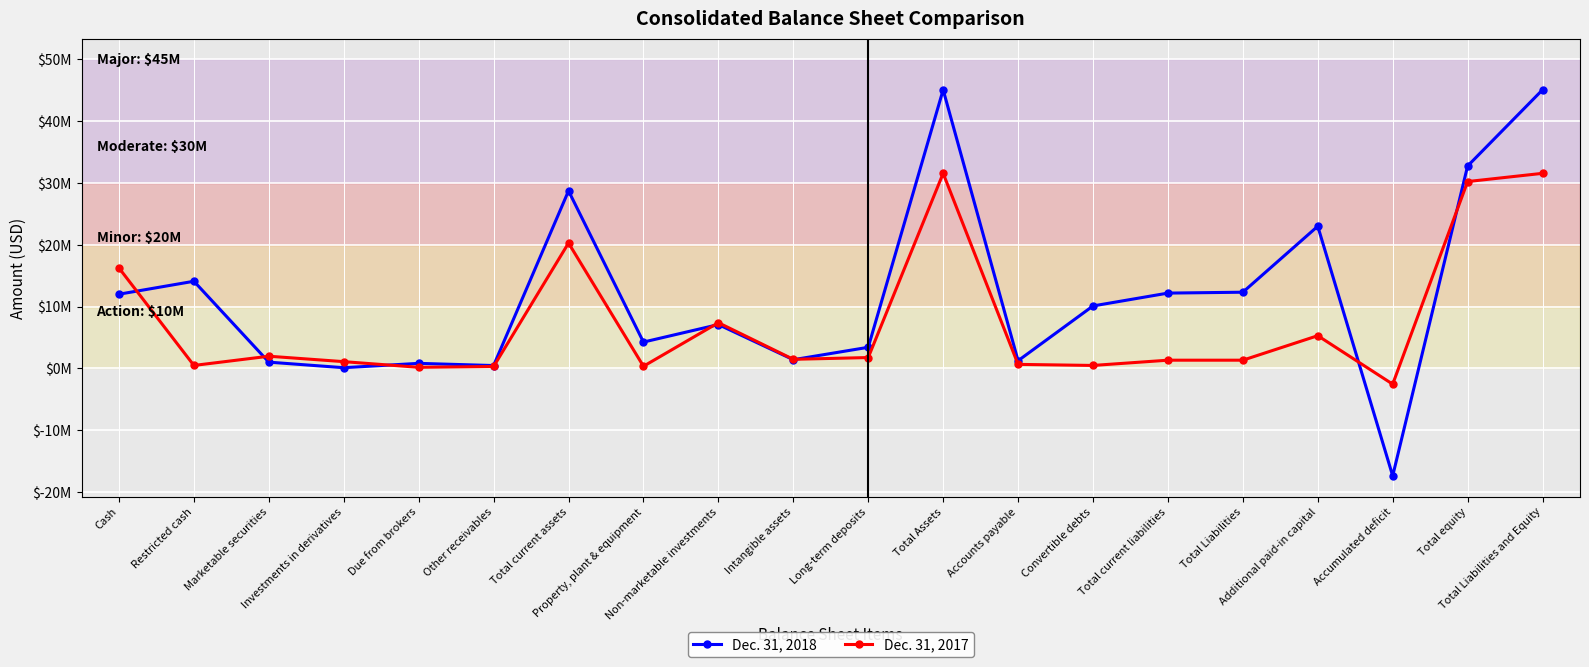

Does the chart have visible grid lines?

Yes